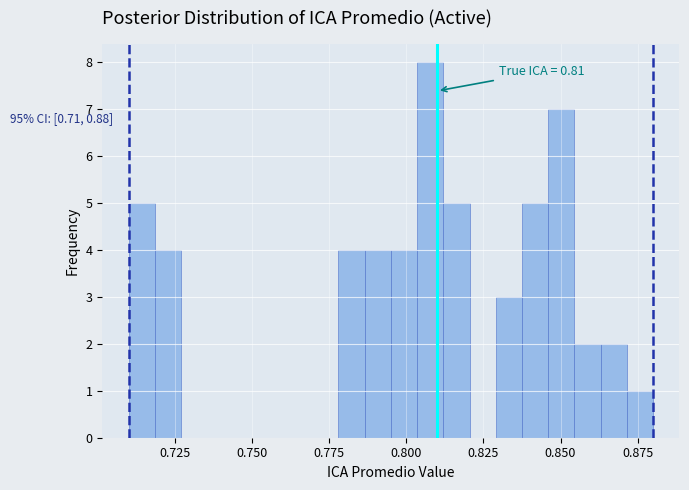

Read against the x-axis, roughly where is the centre of the tallest bar?

0.810